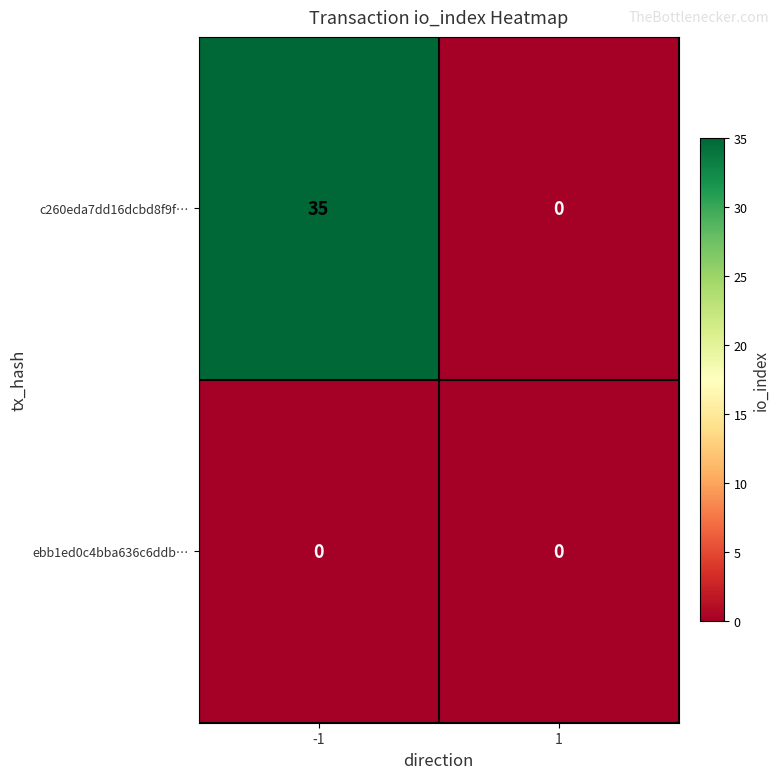

Which series changed the most between -1 and 1?

c260eda7dd16dcbd8f9f…